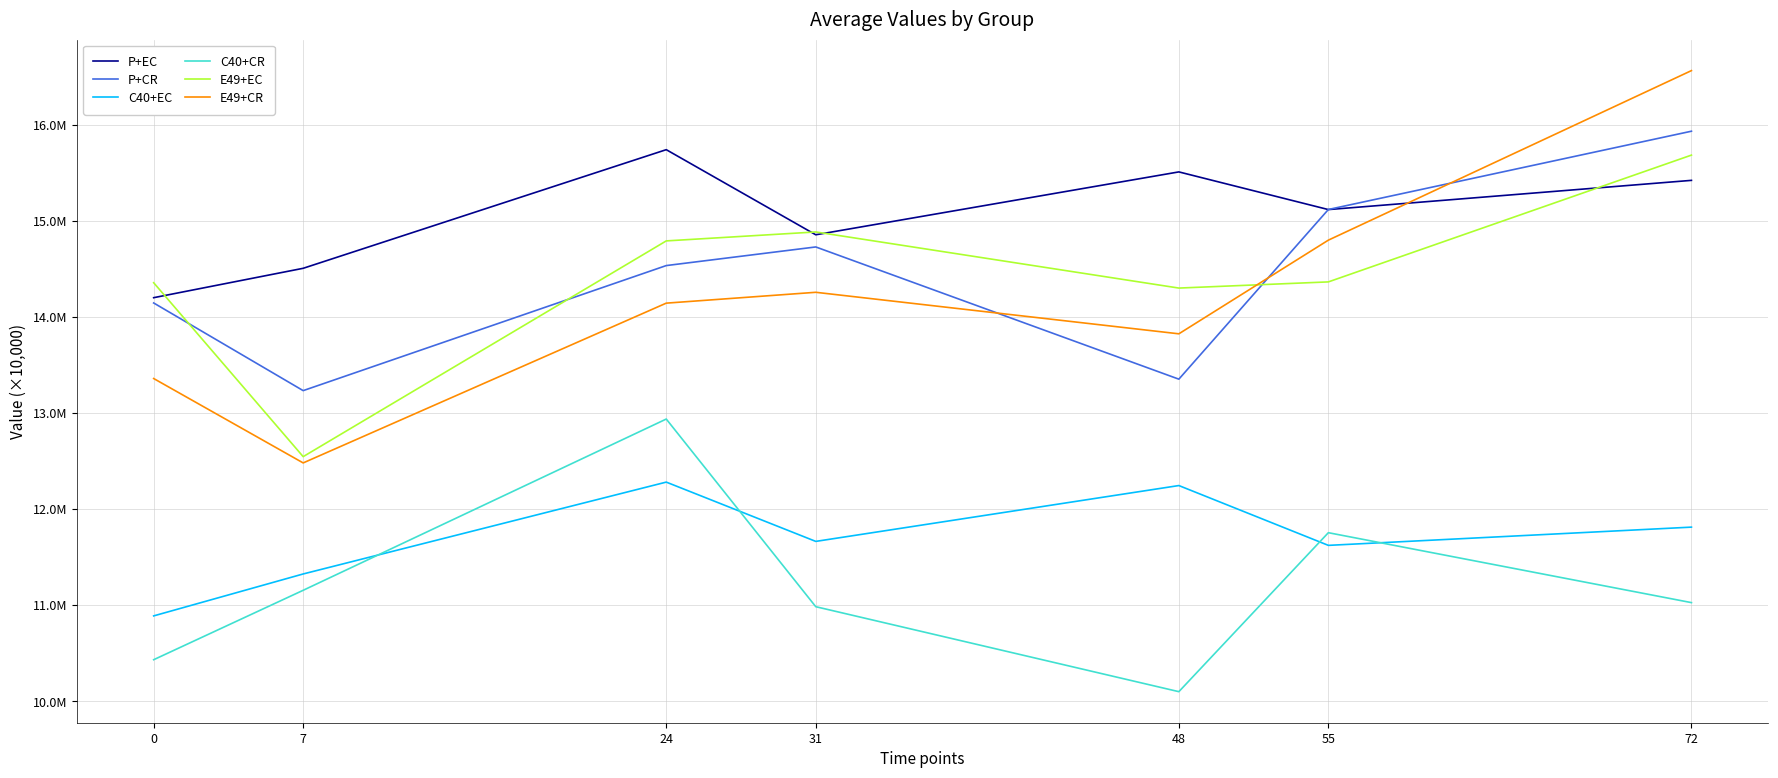

What are all the series names shown in the legend?

P+EC, P+CR, C40+EC, C40+CR, E49+EC, E49+CR